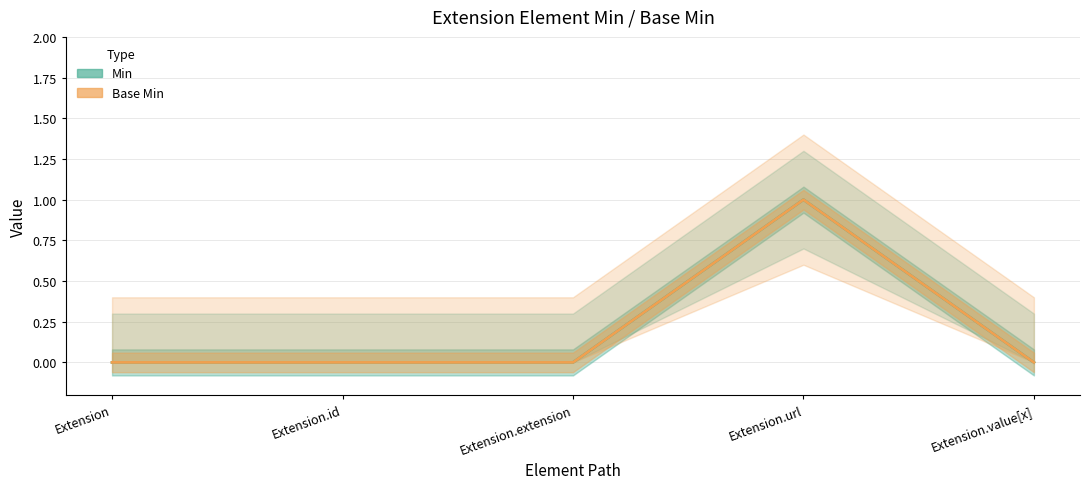

Which has a higher value, Extension.extension or Extension.id?

Extension.extension